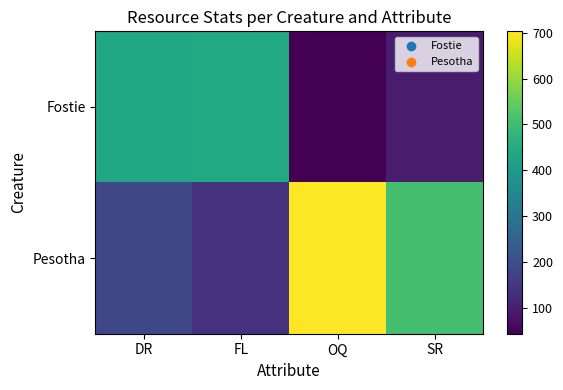

Reading right to left, what are all the values shown in this chart?

Fostie: SR=96	OQ=44	FL=445	DR=437
Pesotha: SR=509	OQ=703	FL=140	DR=184